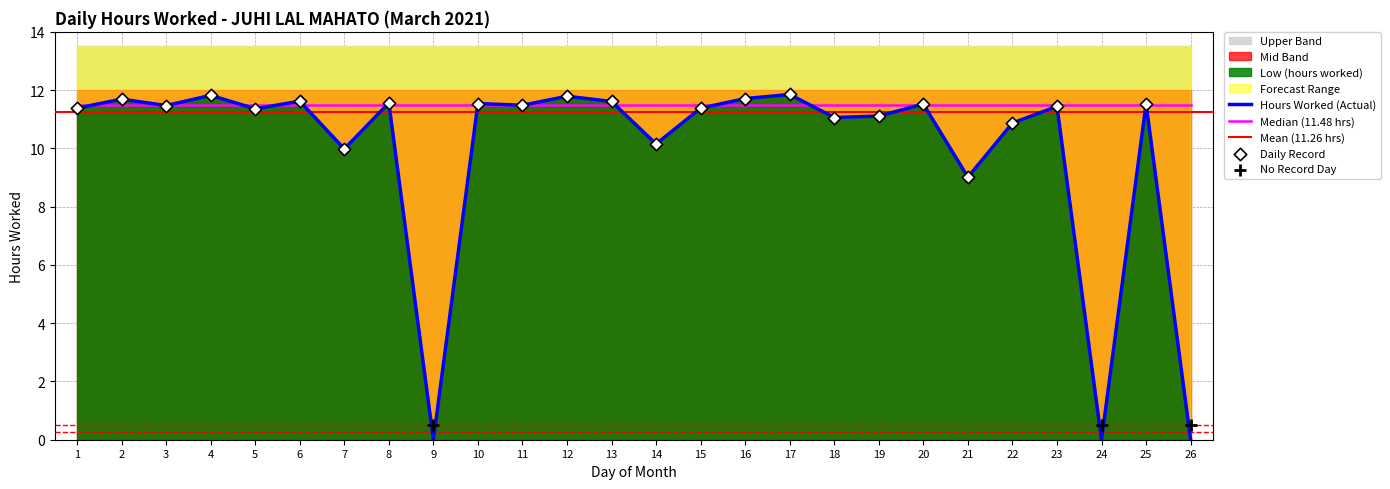

What is the total value across all series at 3?

37.0